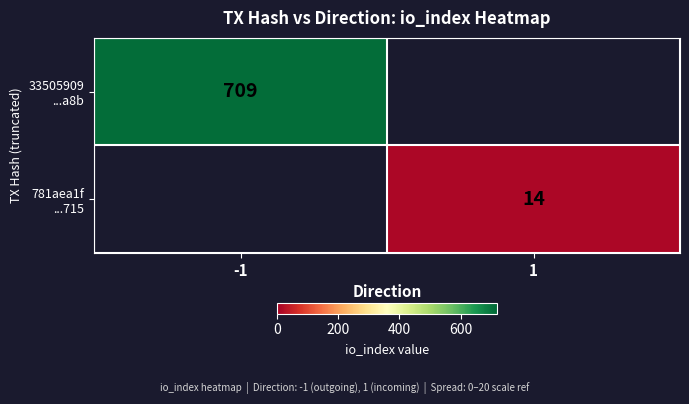

At -1, list the series in order from smallest to largest.

781aea1f ...715, 33505909 ...a8b